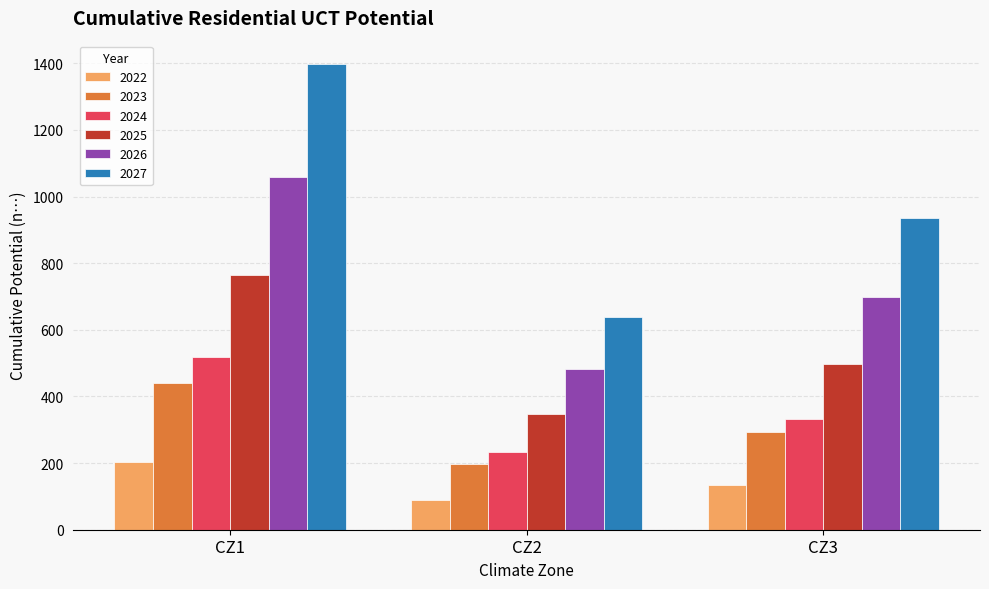

True or false: 2024 has a value of 231.2 at CZ1.

False